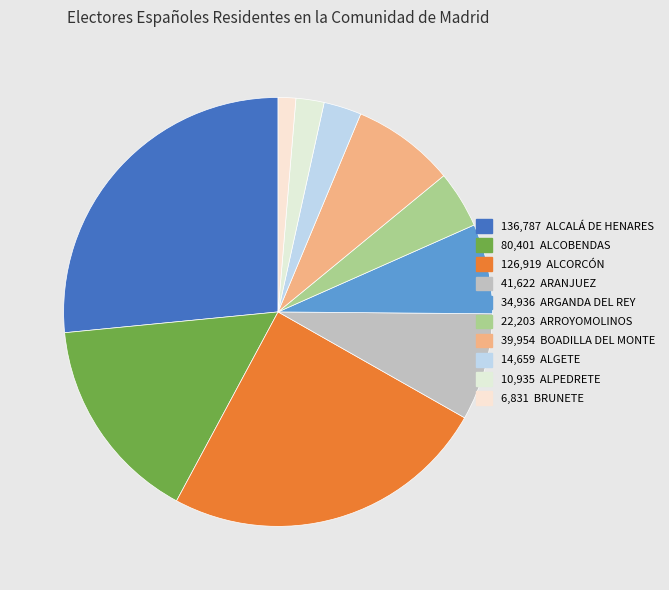

How many segments does this pie chart have?

10